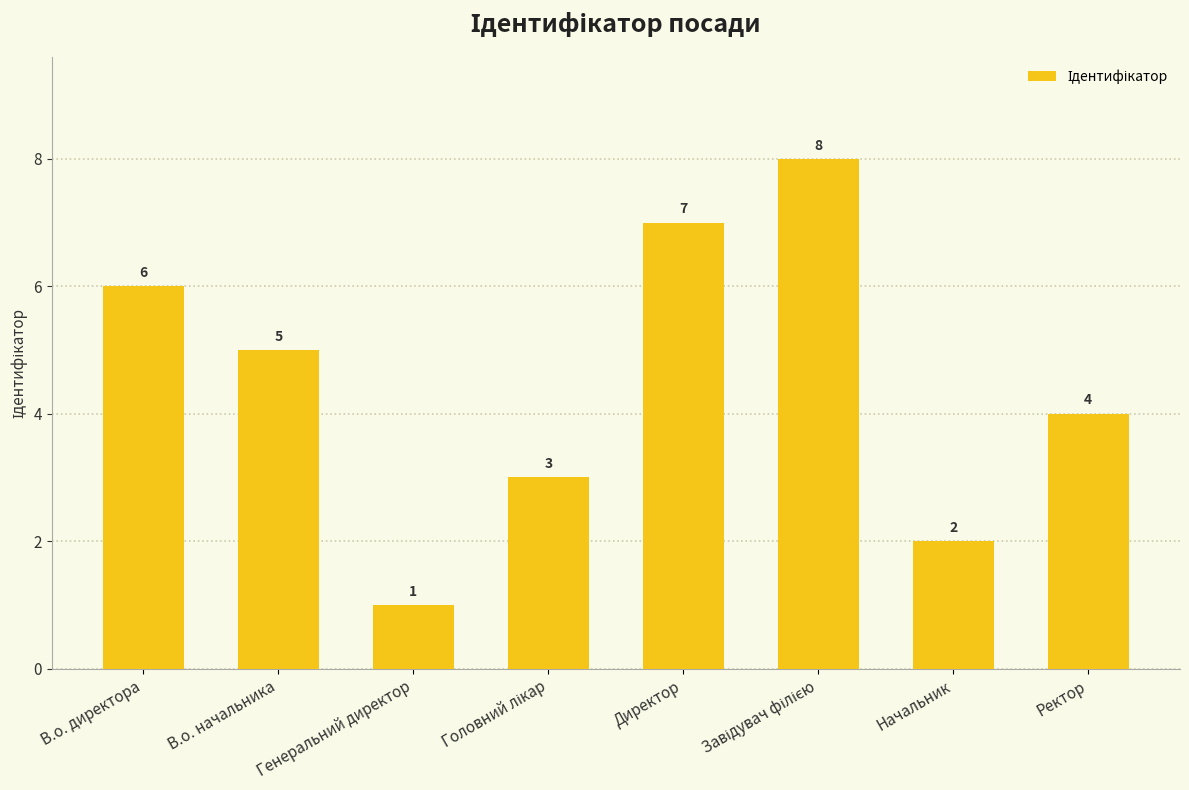

What position from the right is Генеральний директор?

6